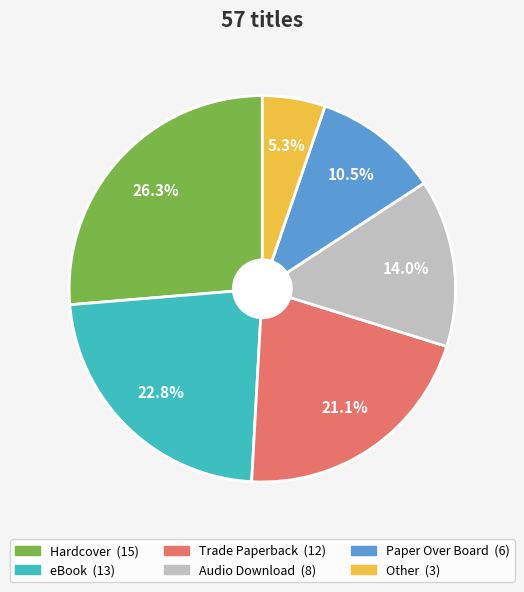

Does eBook represent more than half of the total?

No